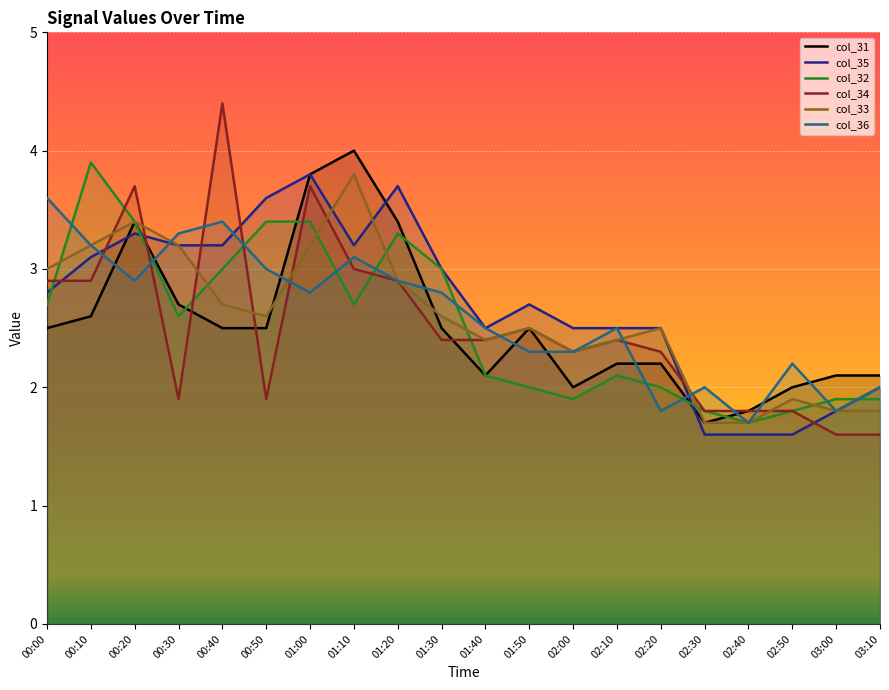

At which label is col_35 closest to 2?

03:10